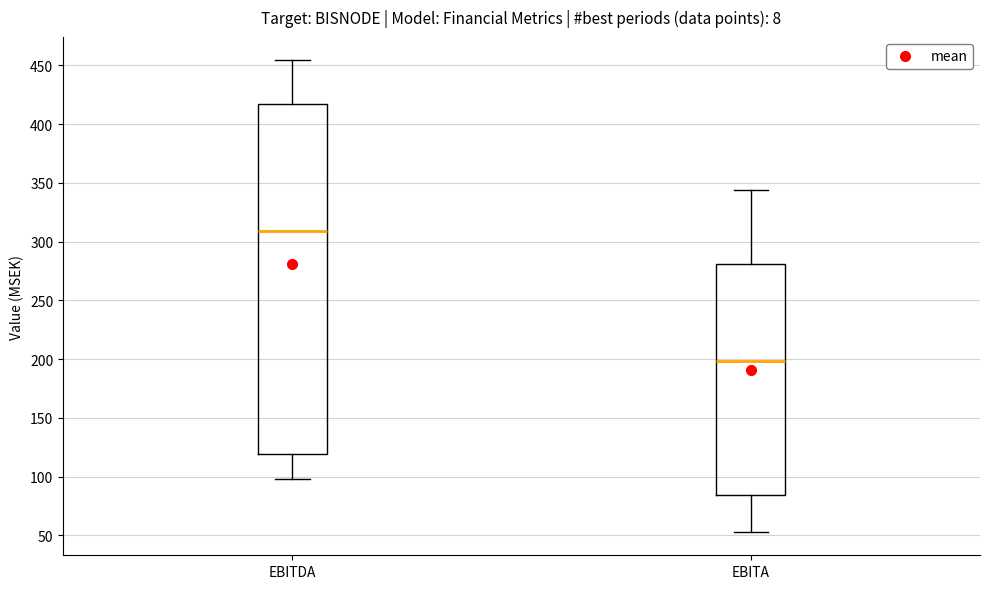

Which box has the lowest median line?

EBITA